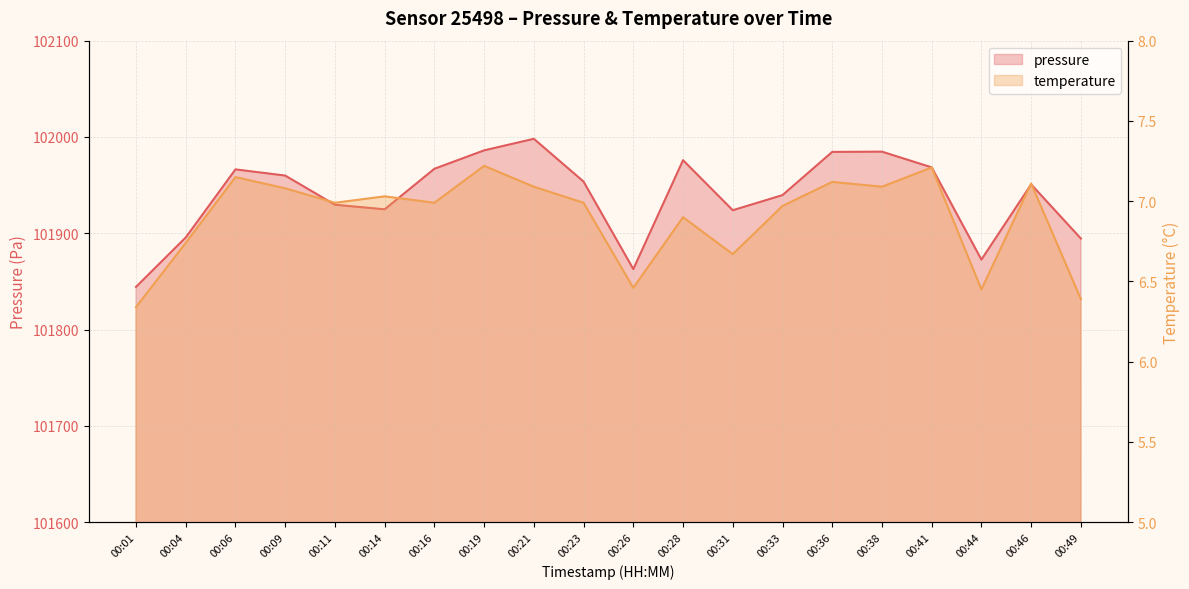

Reading left to right, what are all the values shown in this chart?

pressure: 101844.3	101895.7	101966.3	101959.9	101929.6	101924.9	101967.0	101986.1	101998.1	101953.7	101862.8	101975.9	101923.9	101939.6	101984.5	101984.8	101968.4	101872.7	101950.8	101894.5
temperature: 6.3	6.7	7.2	7.1	7.0	7.0	7.0	7.2	7.1	7.0	6.5	6.9	6.7	7.0	7.1	7.1	7.2	6.5	7.1	6.4